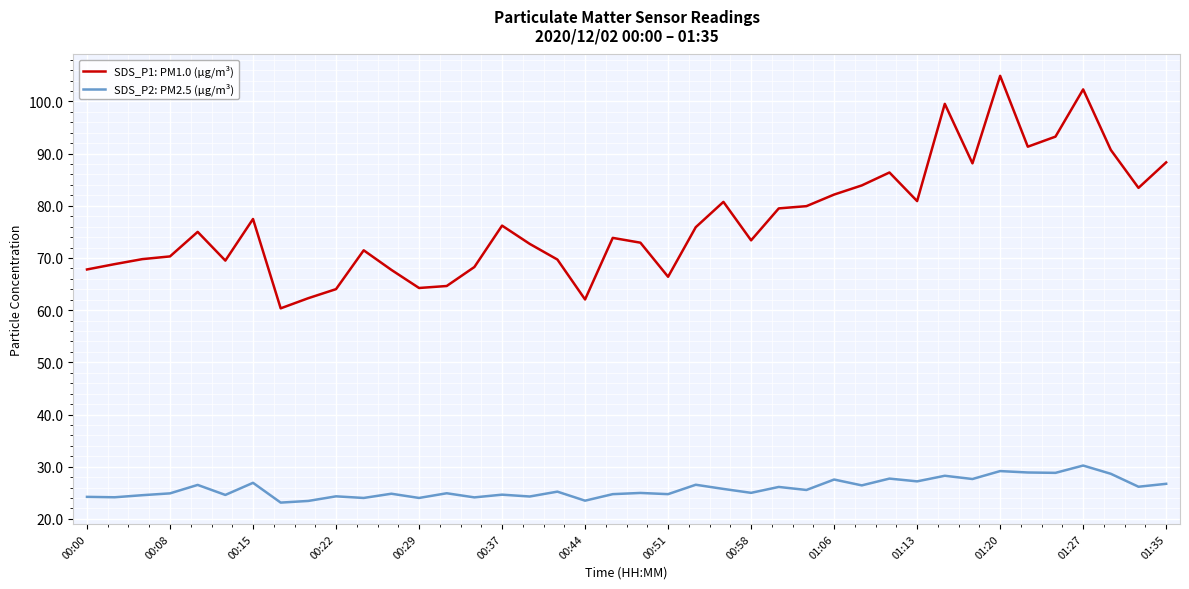

True or false: SDS_P2: PM2.5 (µg/m³) and SDS_P1: PM1.0 (µg/m³) cross at least once.

False